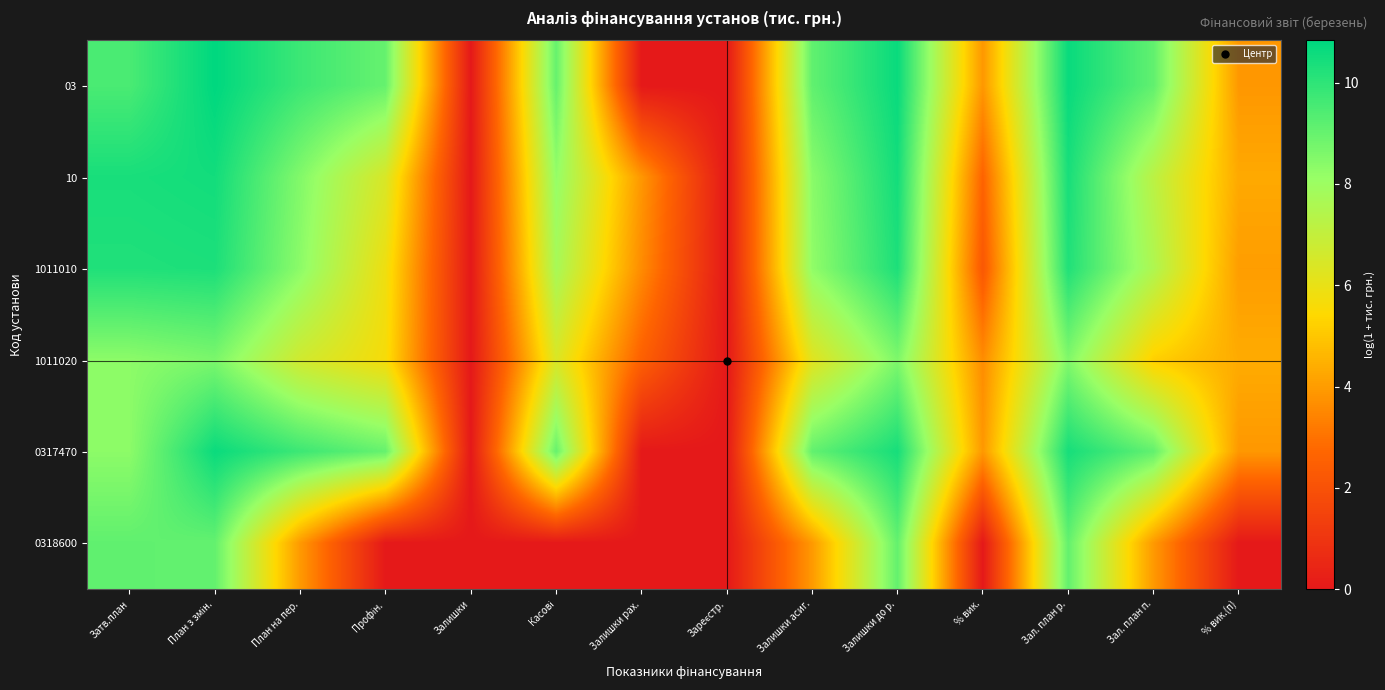

Between Залишки and Залишки рах., which is larger?

Залишки